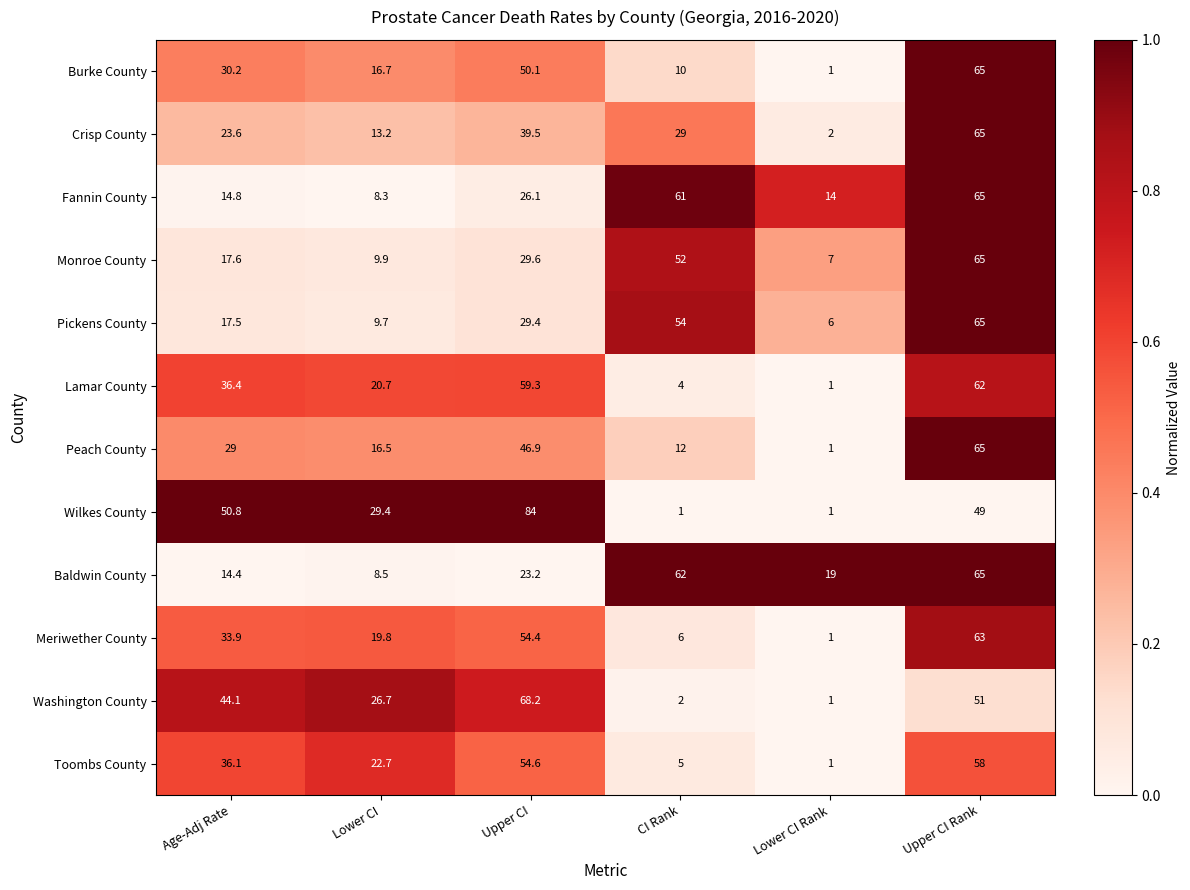

Rank the series at CI Rank from lowest to highest value.

Wilkes County, Washington County, Lamar County, Toombs County, Meriwether County, Burke County, Peach County, Crisp County, Monroe County, Pickens County, Fannin County, Baldwin County